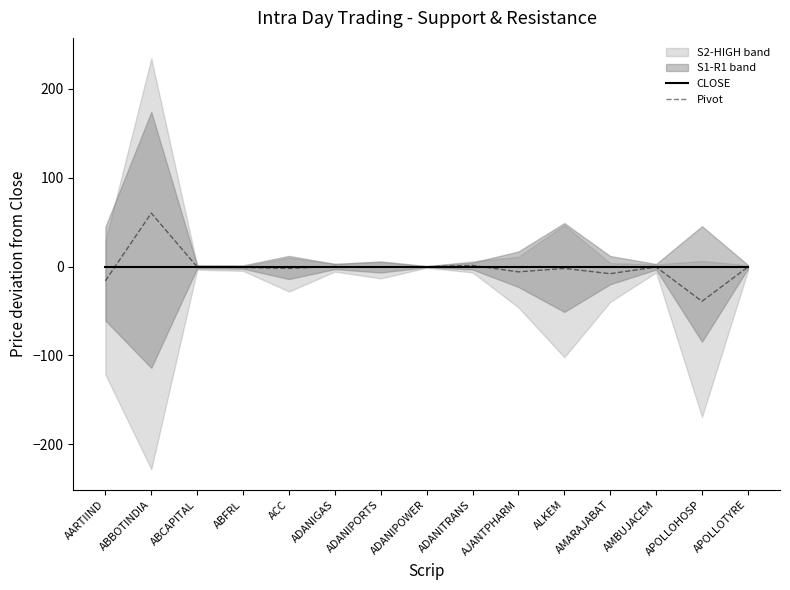

At which label does Pivot reach its peak?

ABBOTINDIA